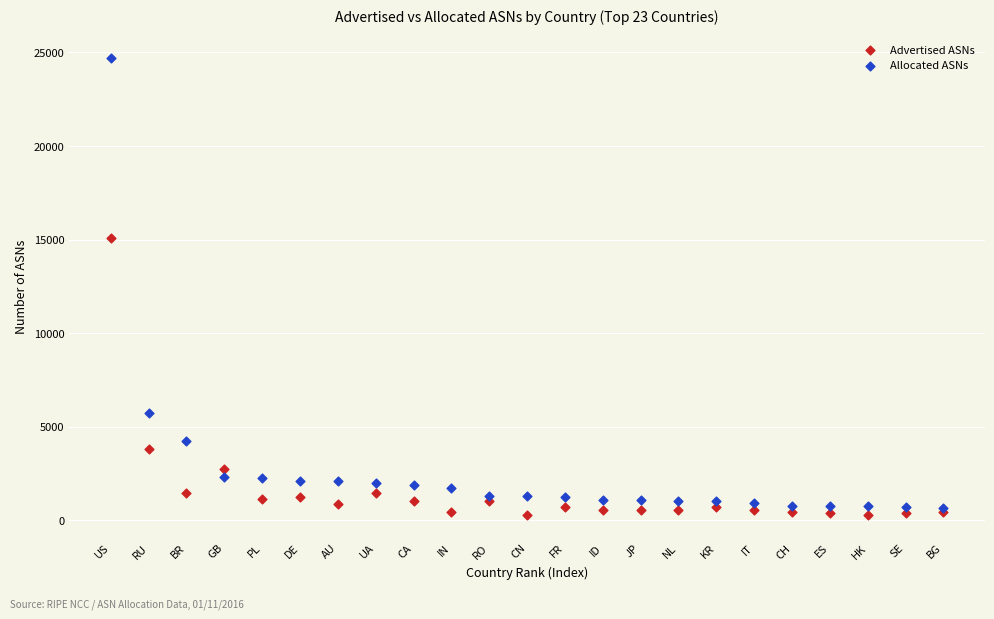

What are all the series names shown in the legend?

Advertised ASNs, Allocated ASNs